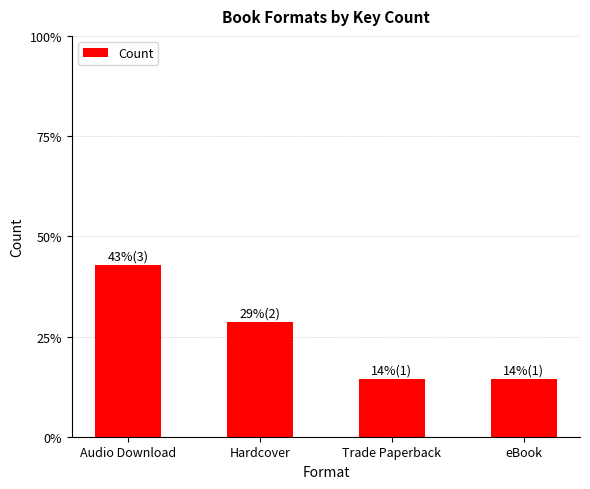

List the labels in order of value, smallest first.

Trade Paperback, eBook, Hardcover, Audio Download